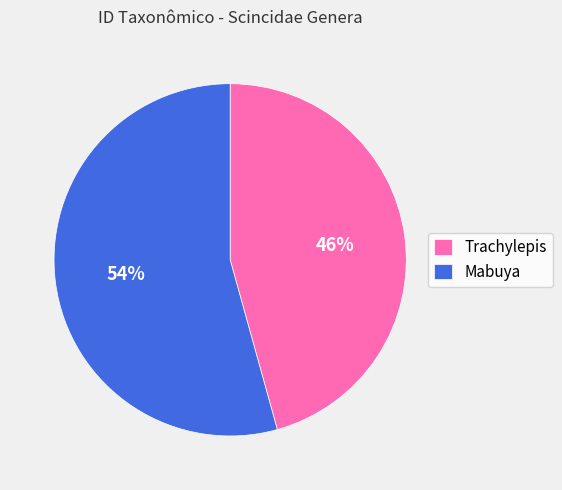

True or false: Mabuya accounts for 54% of the total.

True